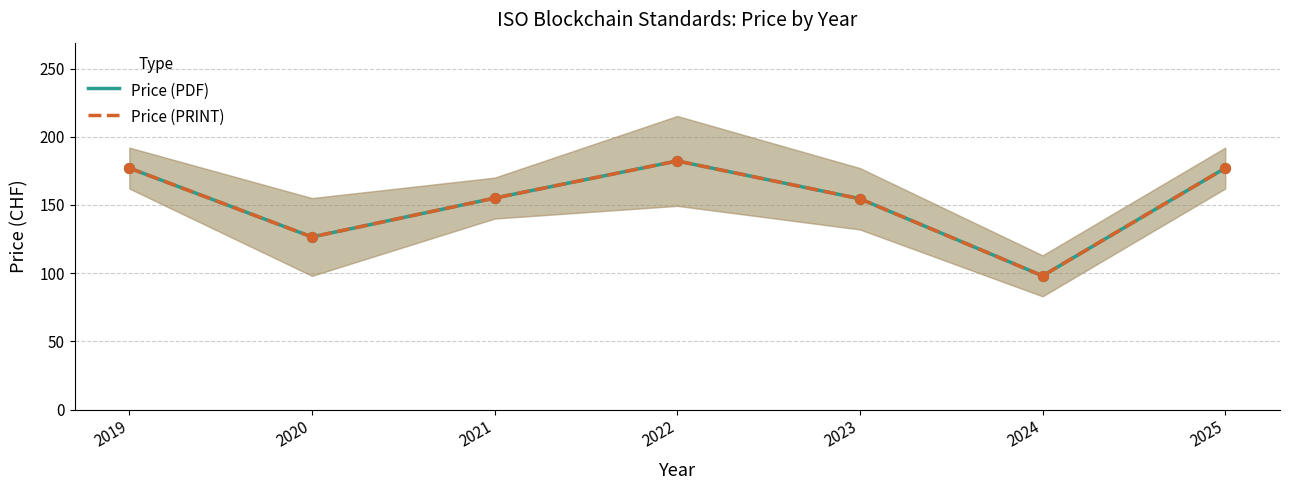

Which series contains the lowest Y value?

Price (PDF)